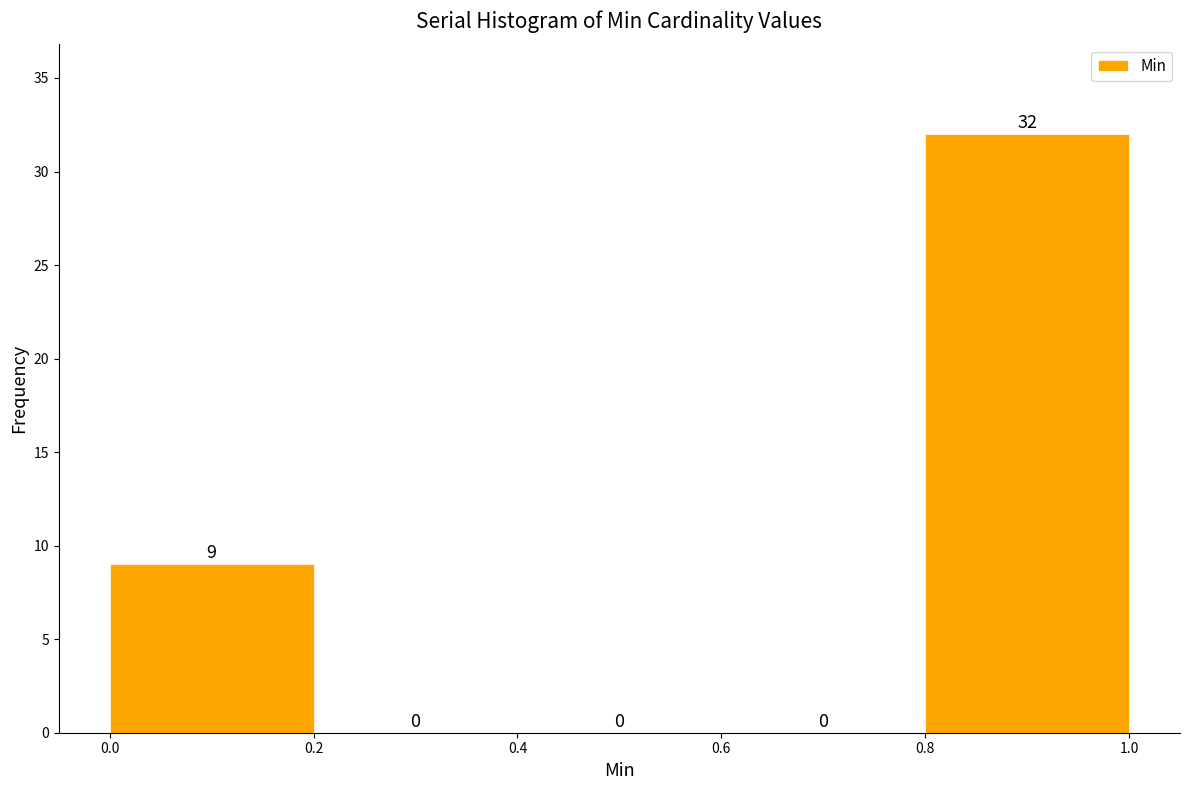

Reading left to right, list every bar in this chart as the range it spans on the x-axis followed by its height.

0.0 to 0.2: 9
0.2 to 0.4: 0
0.4 to 0.6: 0
0.6 to 0.8: 0
0.8 to 1.0: 32